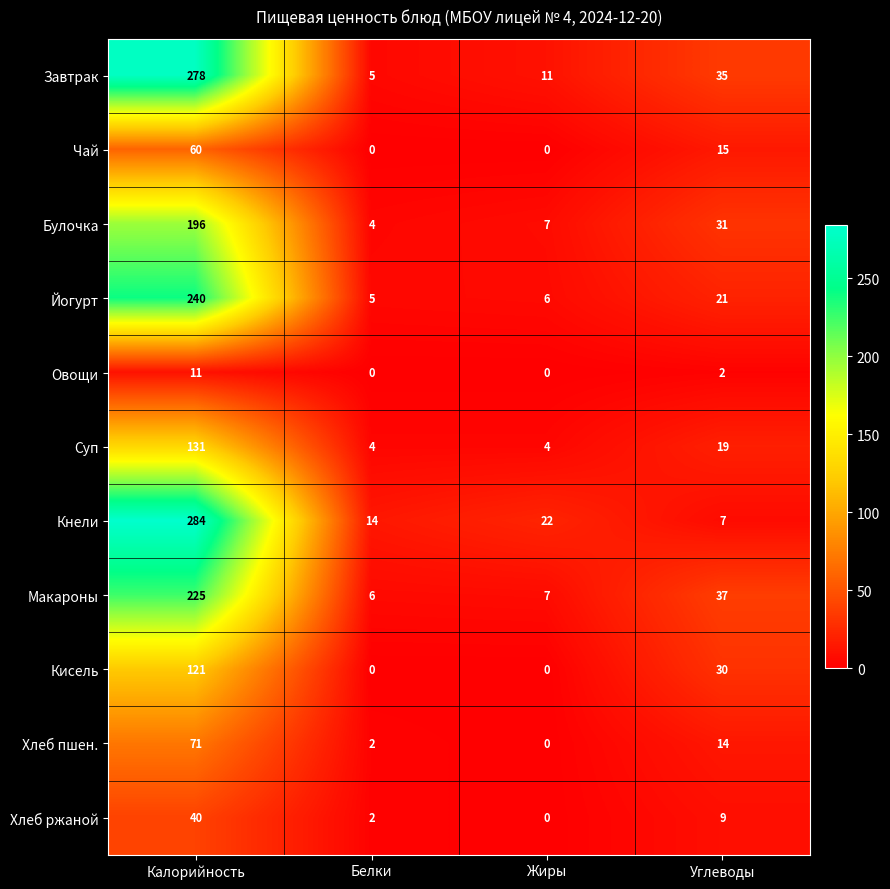

What is the average value of the Хлеб пшен. series?

22